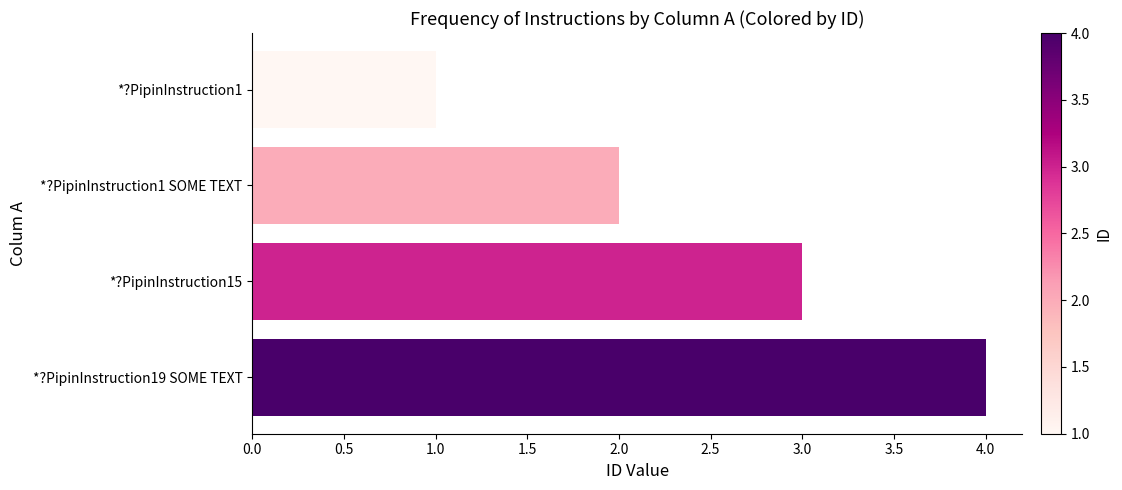

Approximately how many times larger is the value at *?PipinInstruction15 compared to *?PipinInstruction1?

3.0